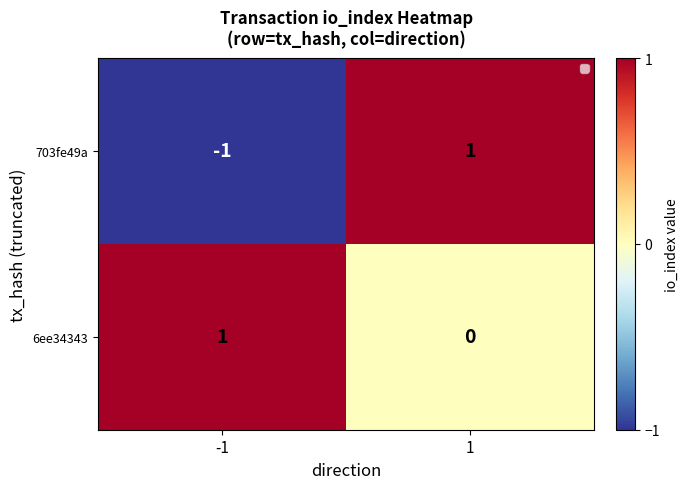

At 1, list the series in order from largest to smallest.

703fe49a, 6ee34343